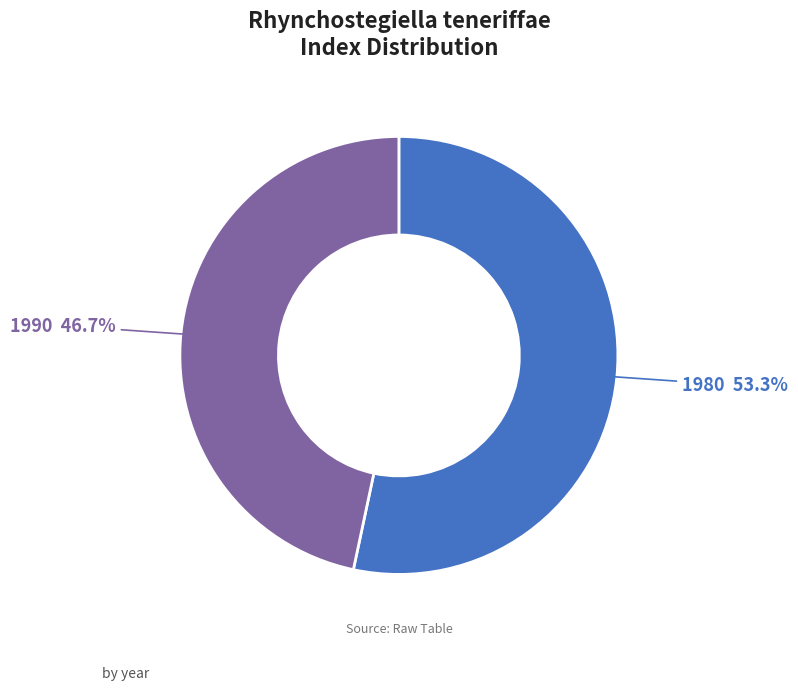

Is there a majority slice in this chart?

Yes